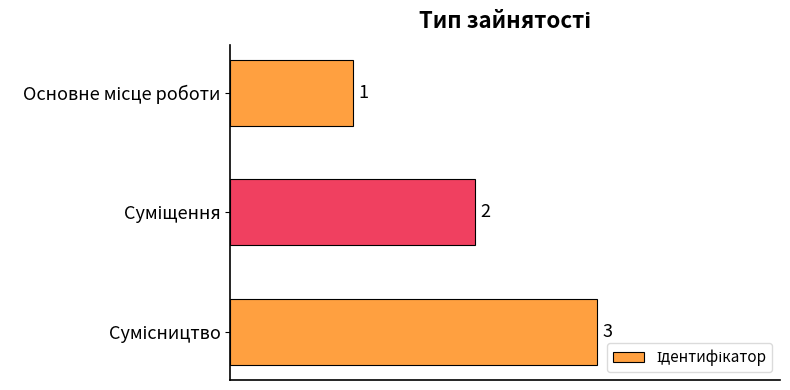

How many values are between 1 and 3?

3